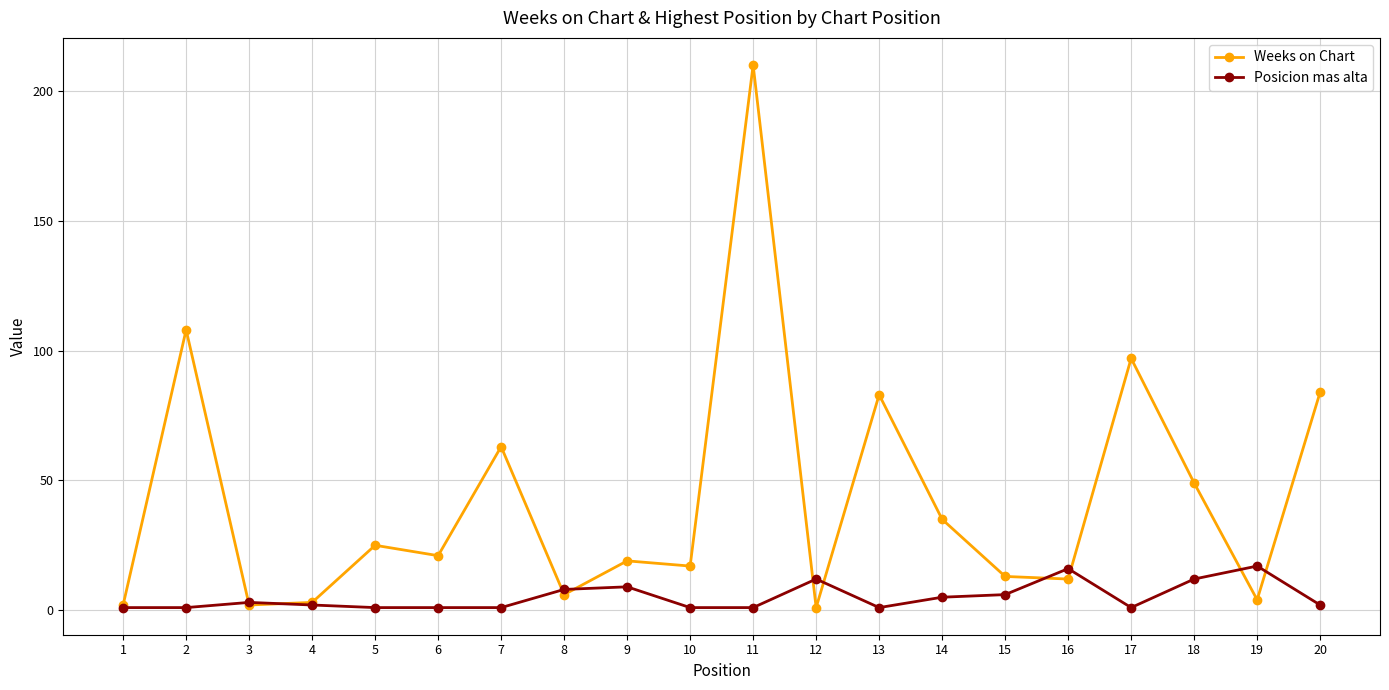

At which category does the chart reach its peak across all series?

11